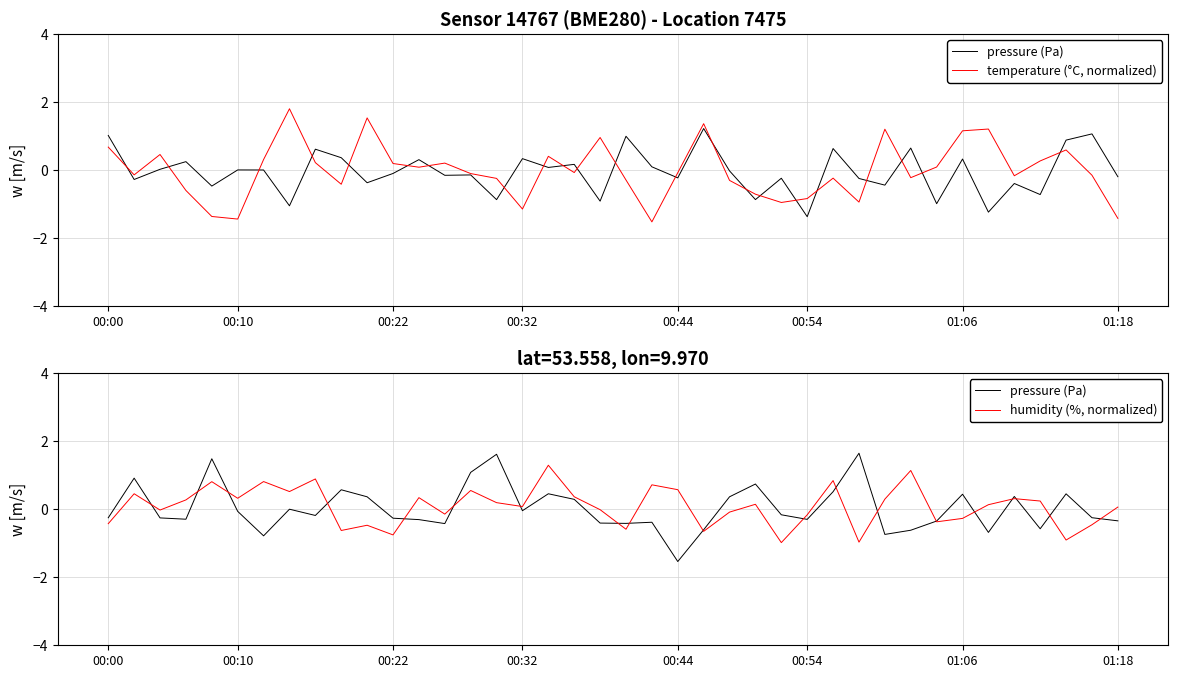

How many data points in humidity (%, normalized) are less than 0?

17